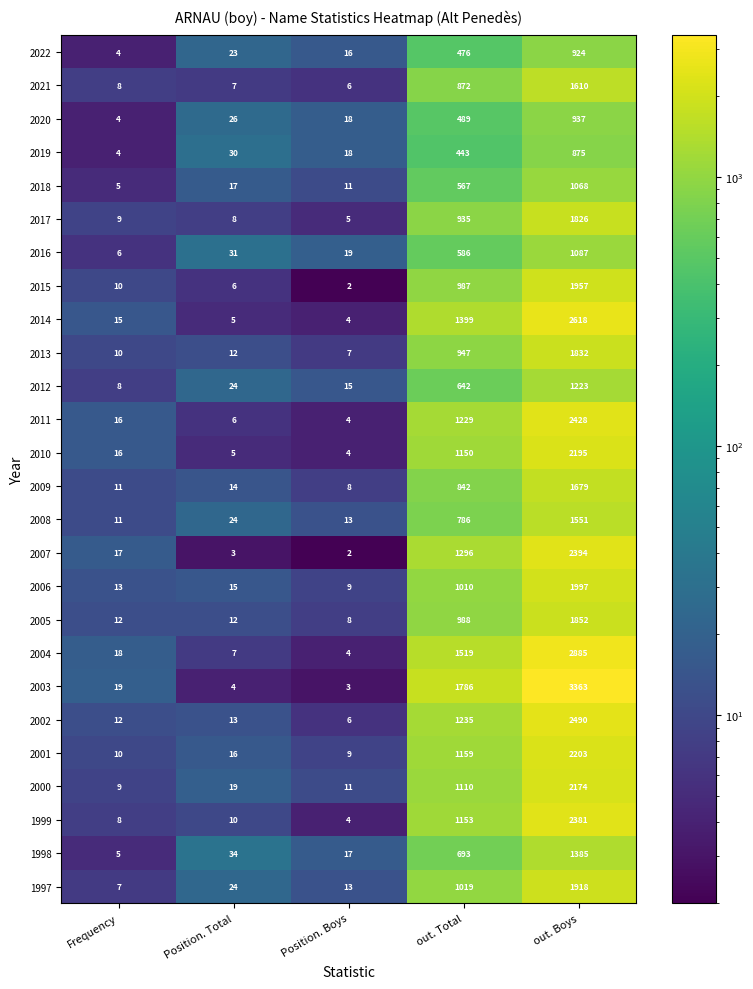

True or false: 2000 has a value of 12 at Frequency.

False